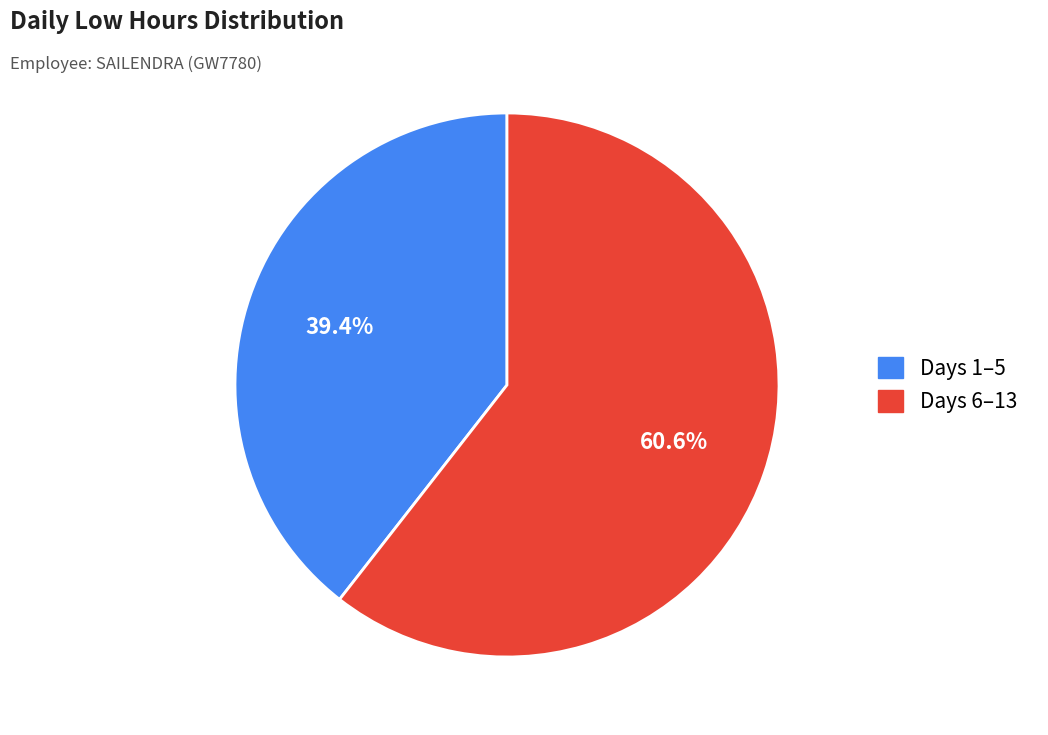

Is there a majority slice in this chart?

Yes